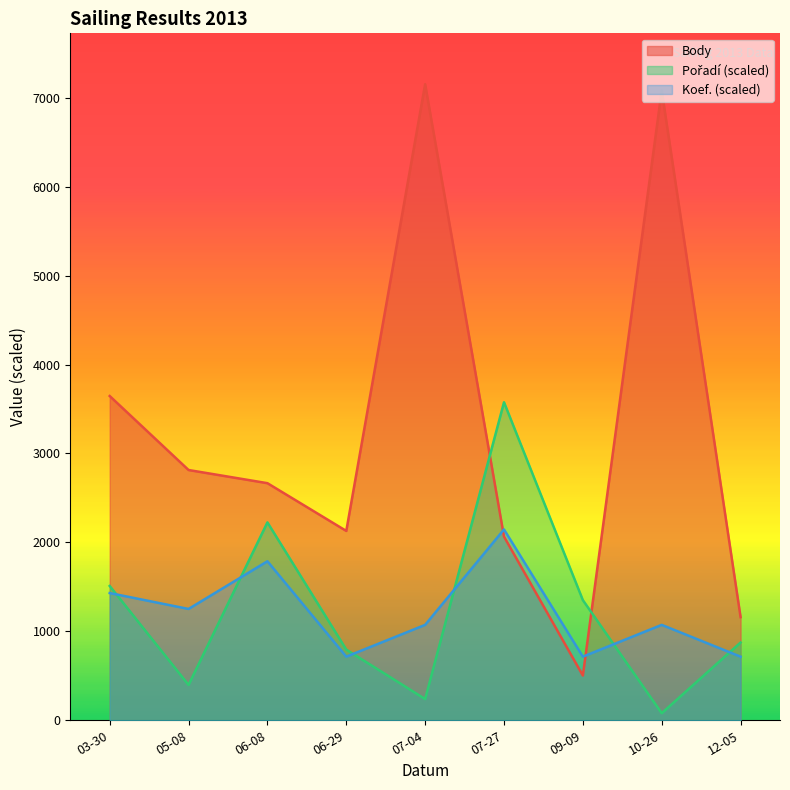

Which category has the lowest value in the Body series?

09-09